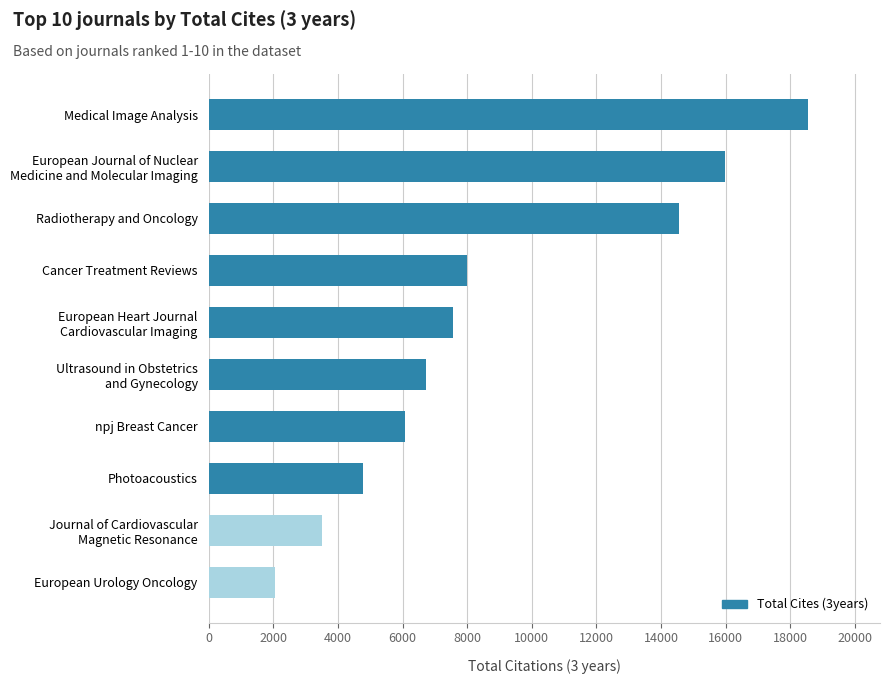

What is the difference between the maximum and second lowest values?

15046